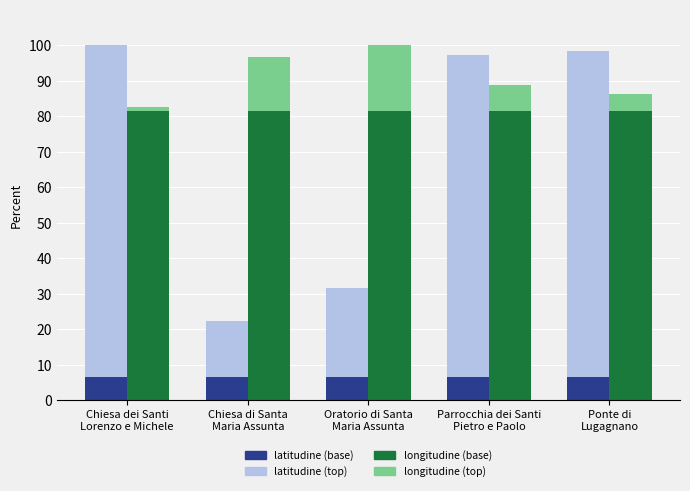

What is the label of the 1st bar from the left?

Chiesa dei Santi
Lorenzo e Michele